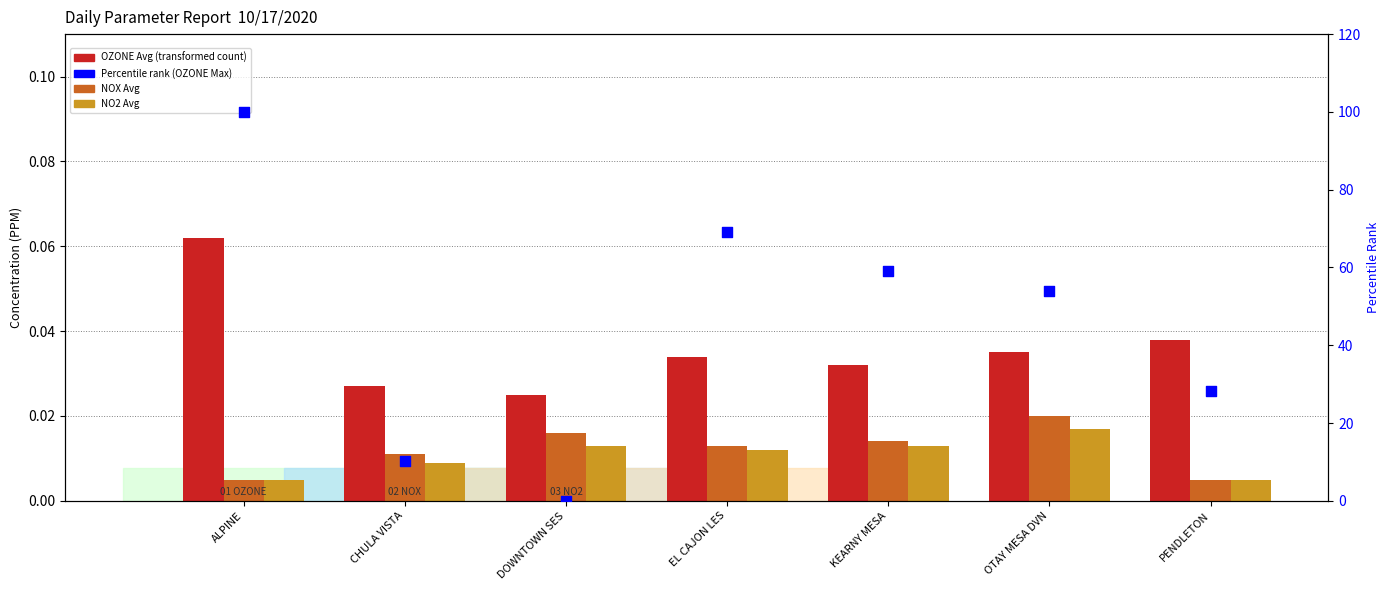

Which series contains the highest Y value?

Percentile rank (OZONE Max)